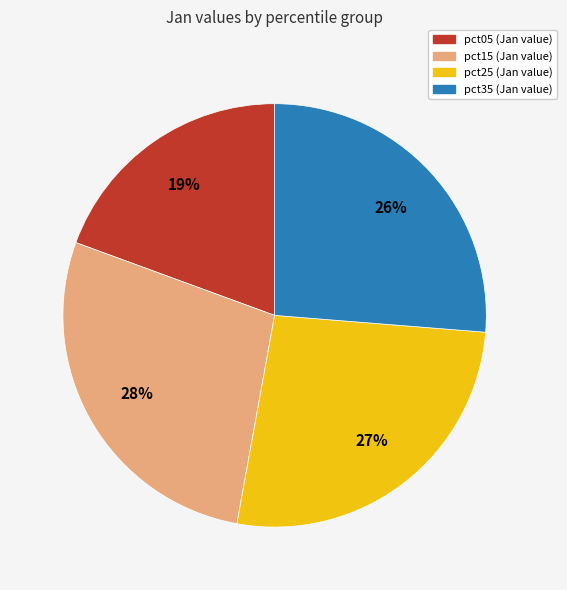

Count the number of slices in the pie.

4